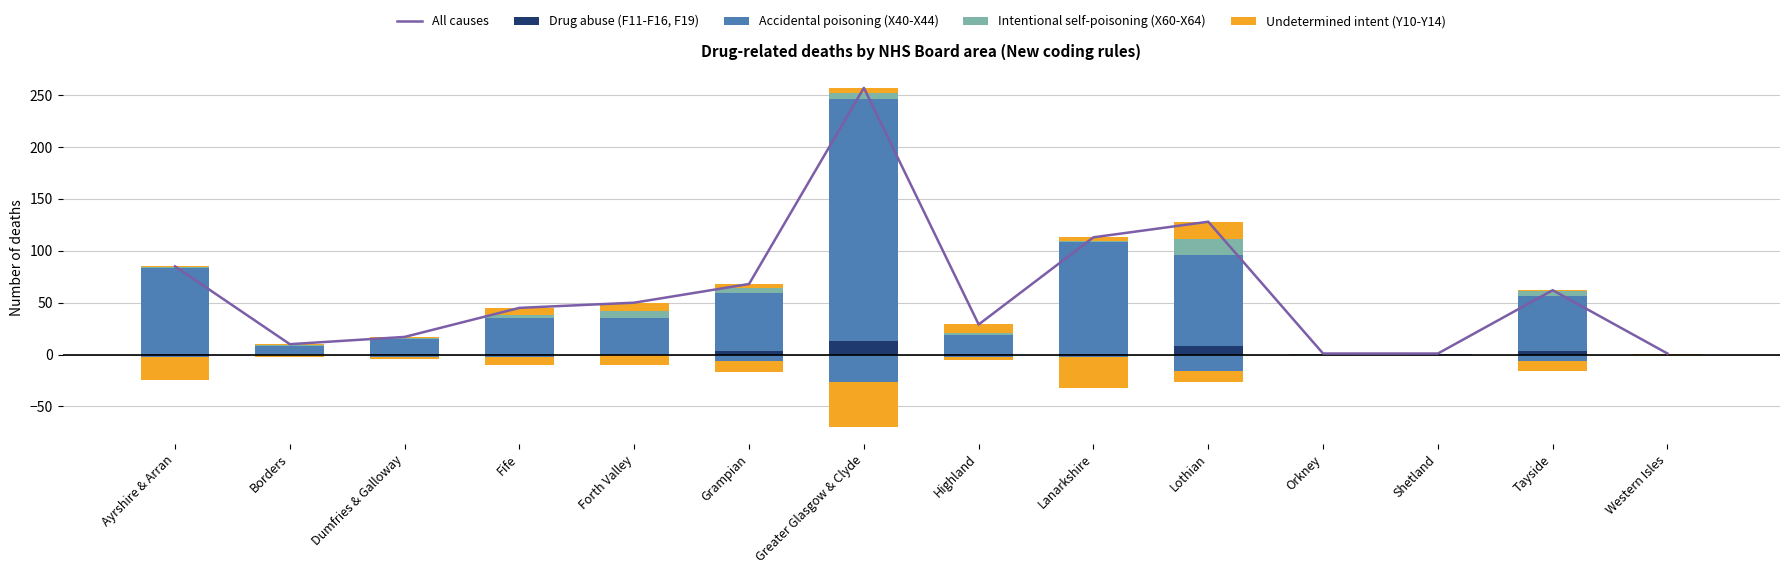

Which series changed the most between Tayside and Western Isles?

All causes